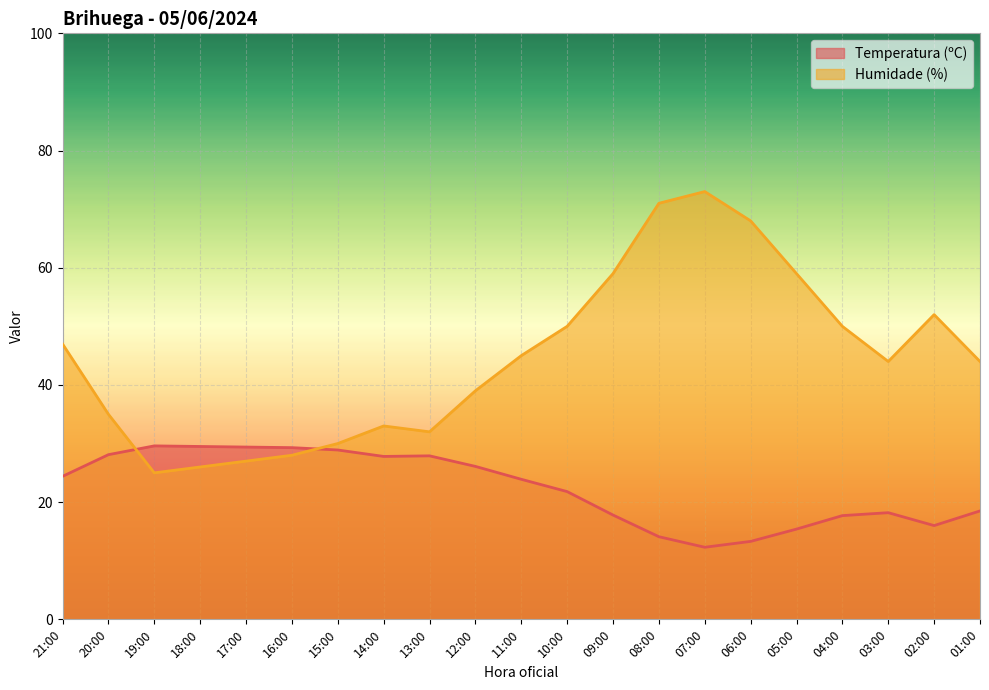

At which label does Temperatura (ºC) first exceed 23?

21:00